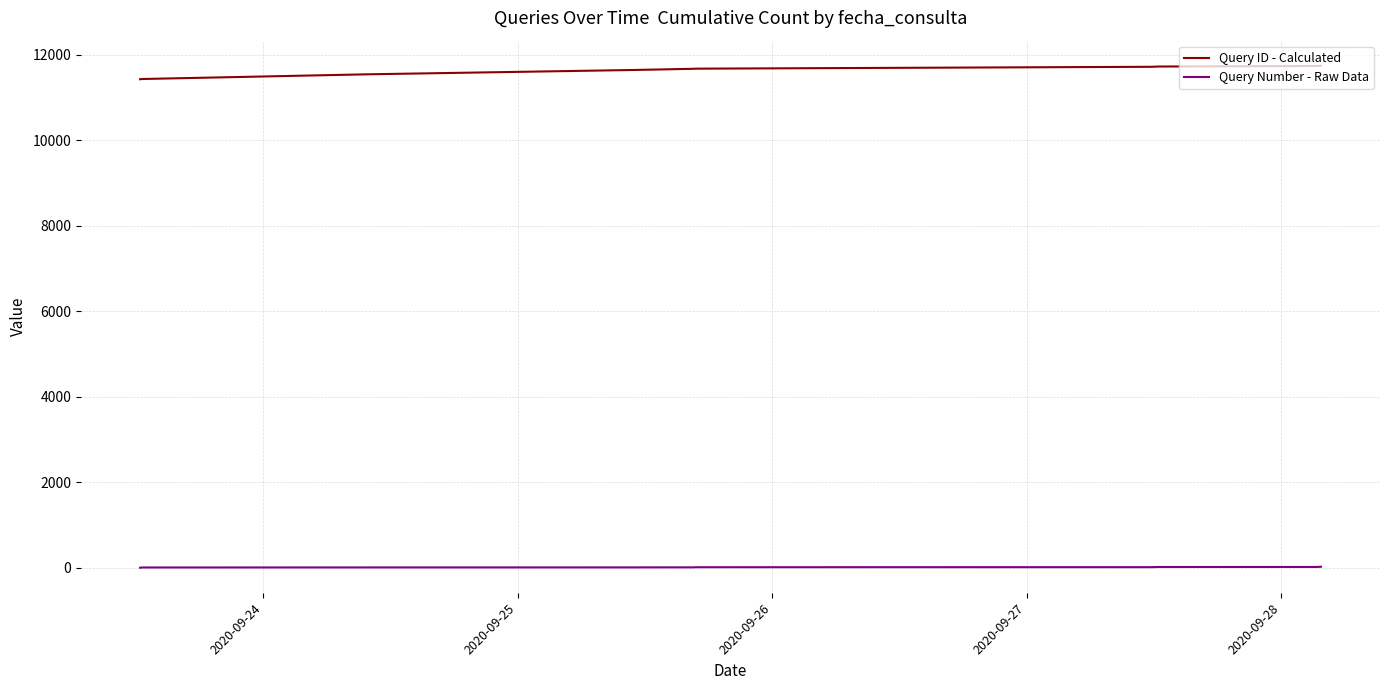

Which series has the largest total across all categories?

Query ID - Calculated